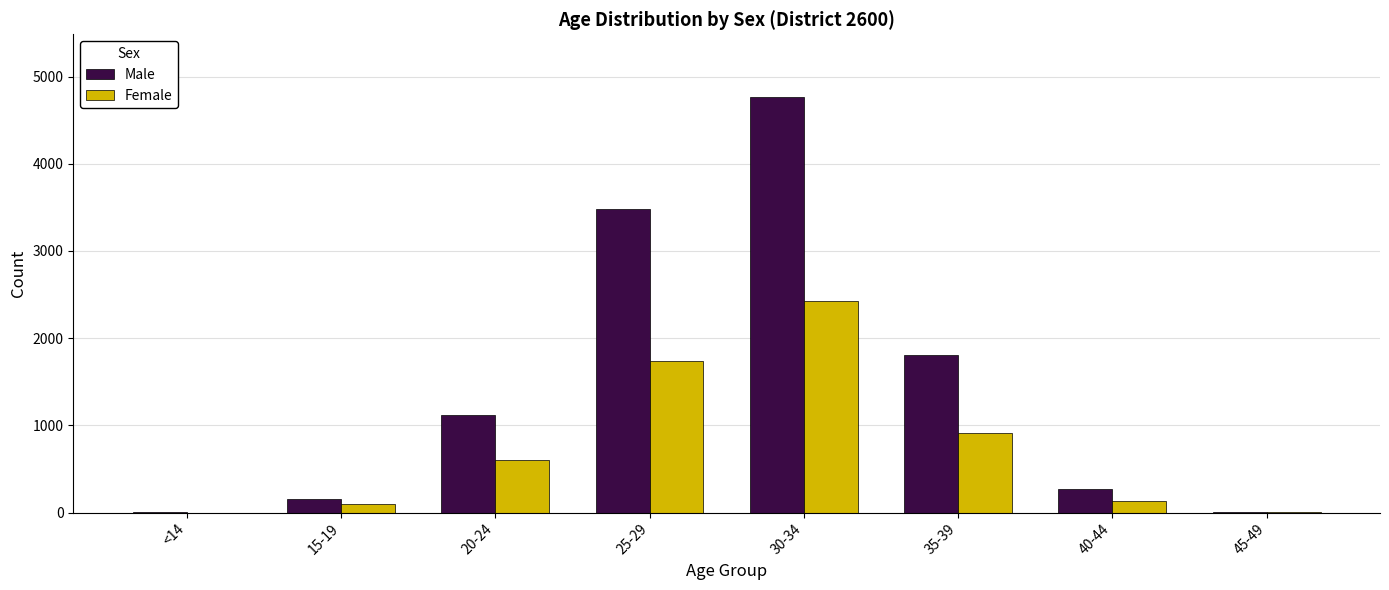

At which label is Male closest to 2385?

35-39